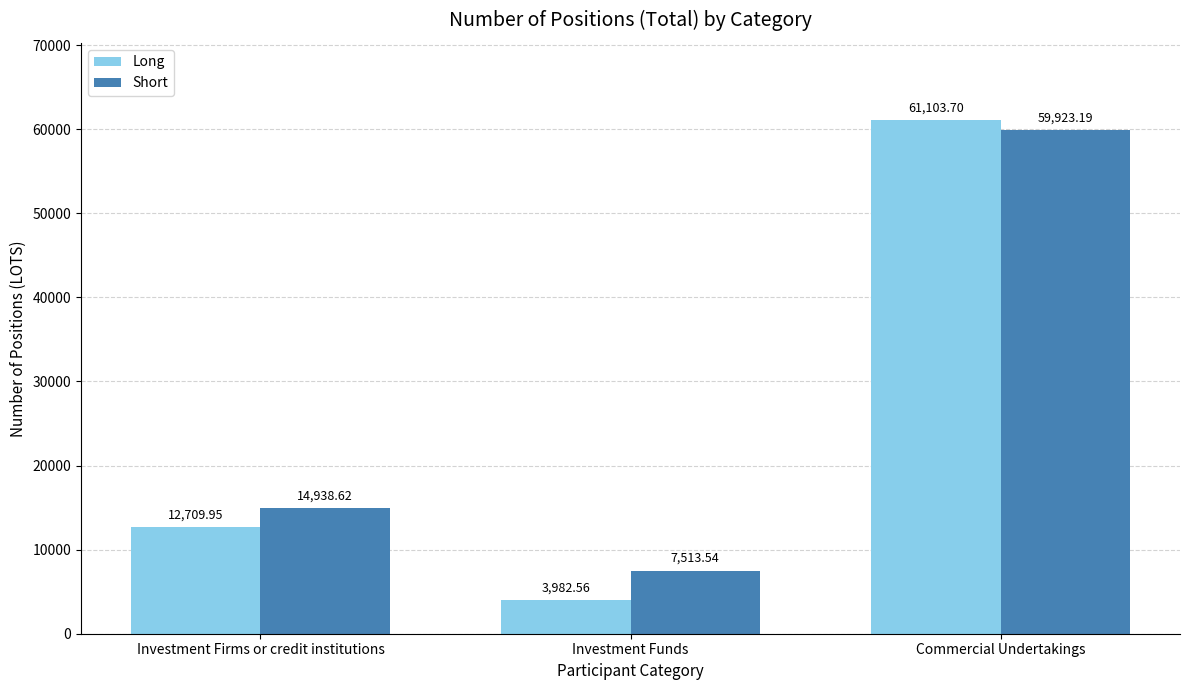

How many distinct data groups are displayed?

2